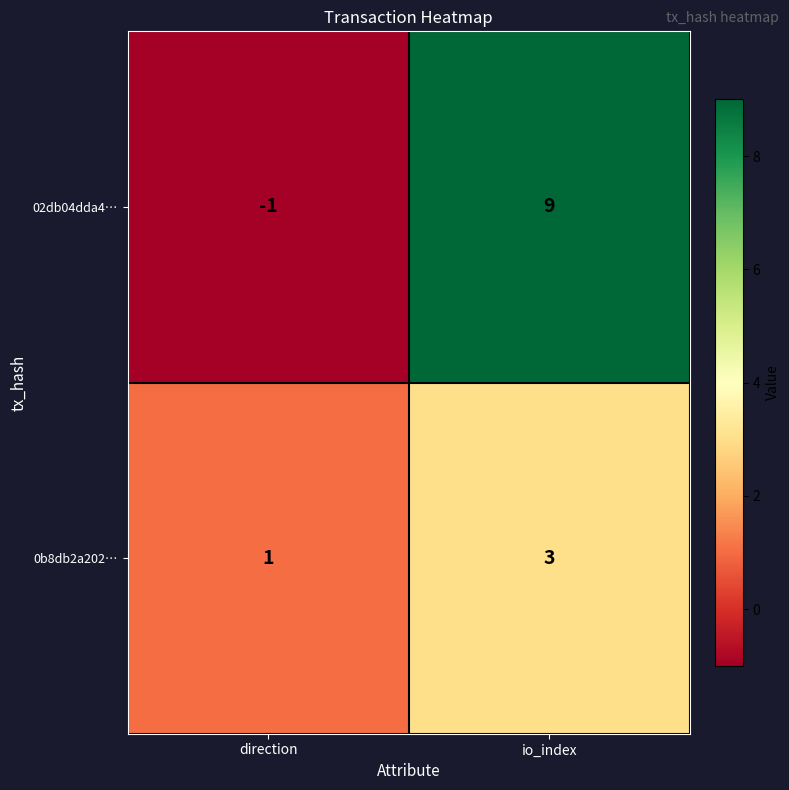

Which series has the largest total across all categories?

02db04dda4…